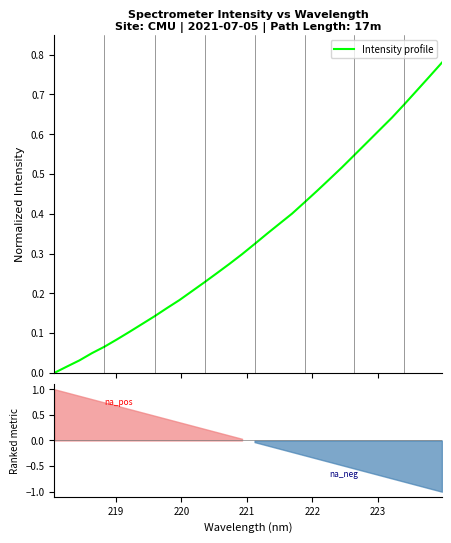

Does the chart display data point markers on the line(s)?

No